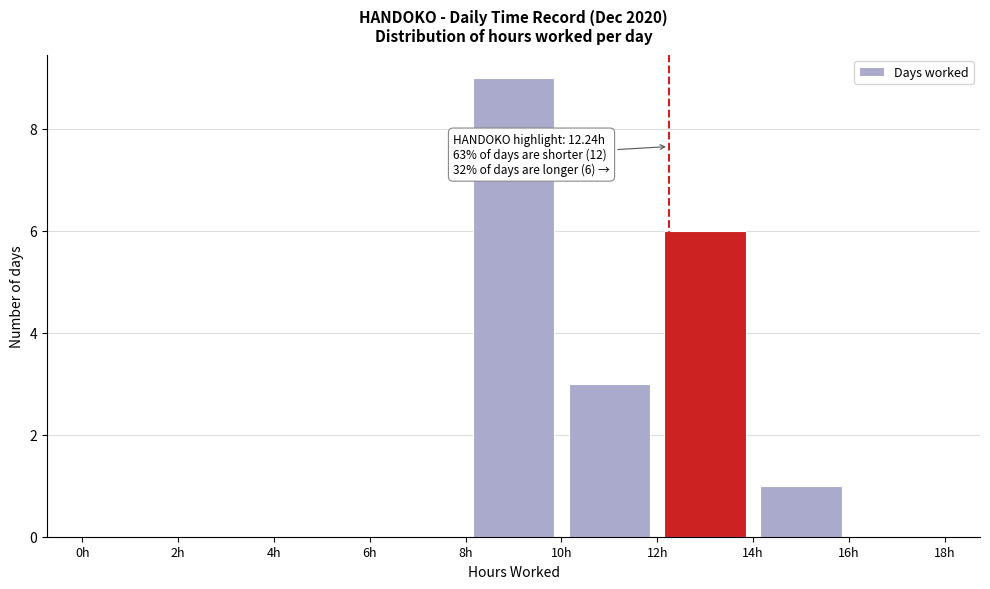

Which range on the x-axis has the tallest bar?

8 to 10